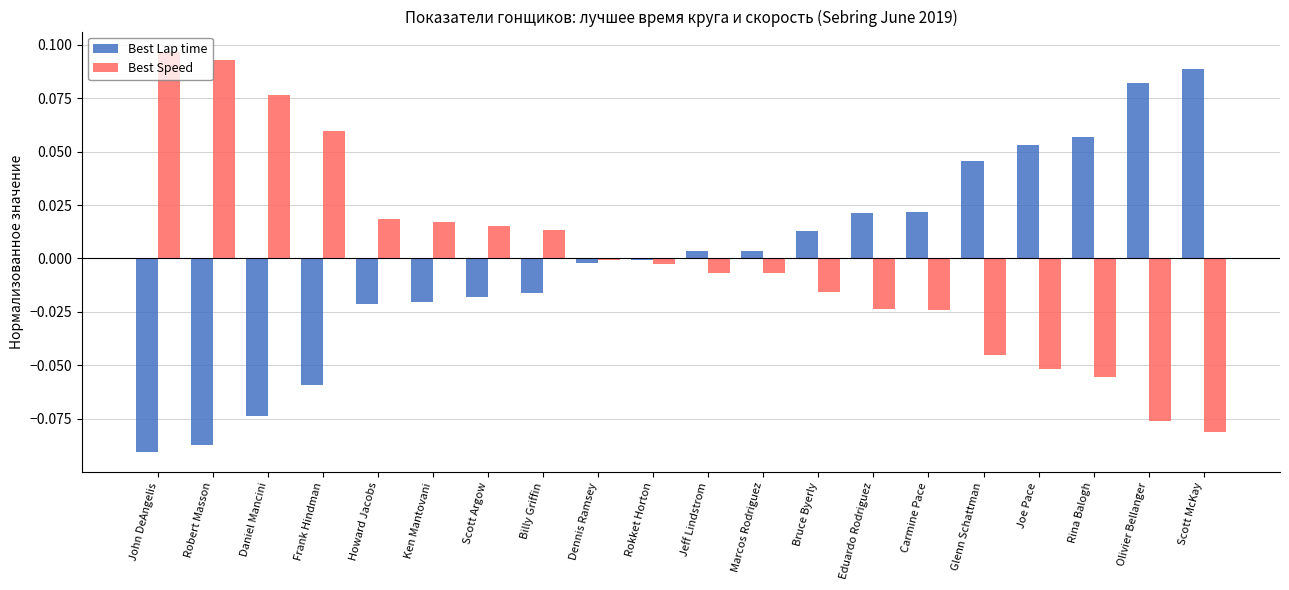

Rank the series at Joe Pace from highest to lowest value.

Best Lap time, Best Speed